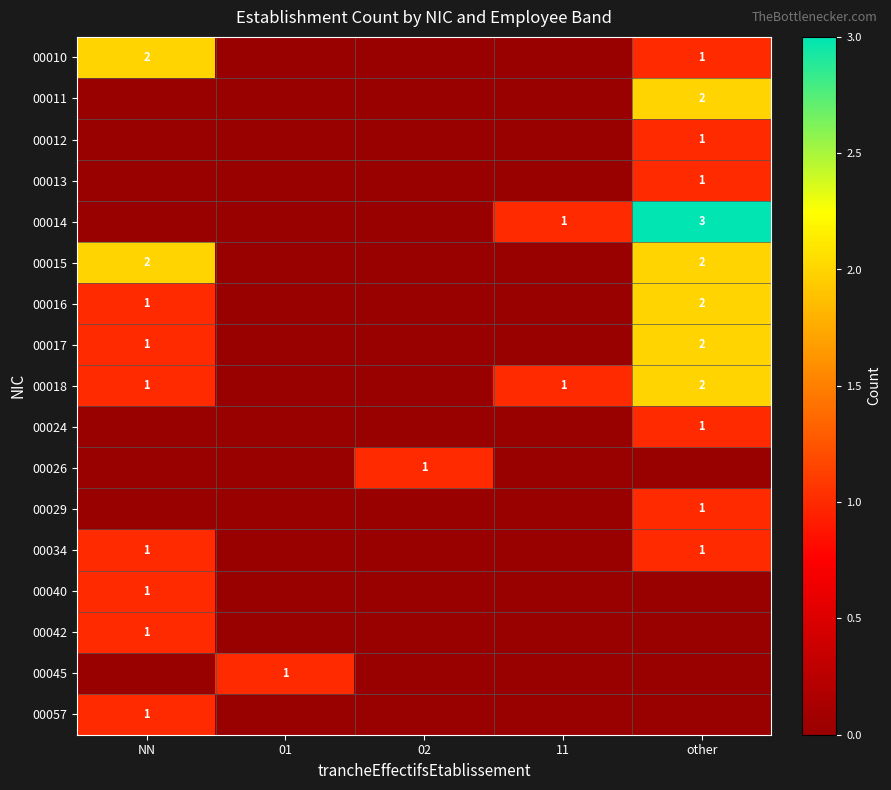

The 00015 series shows 2 at NN. True or false?

True